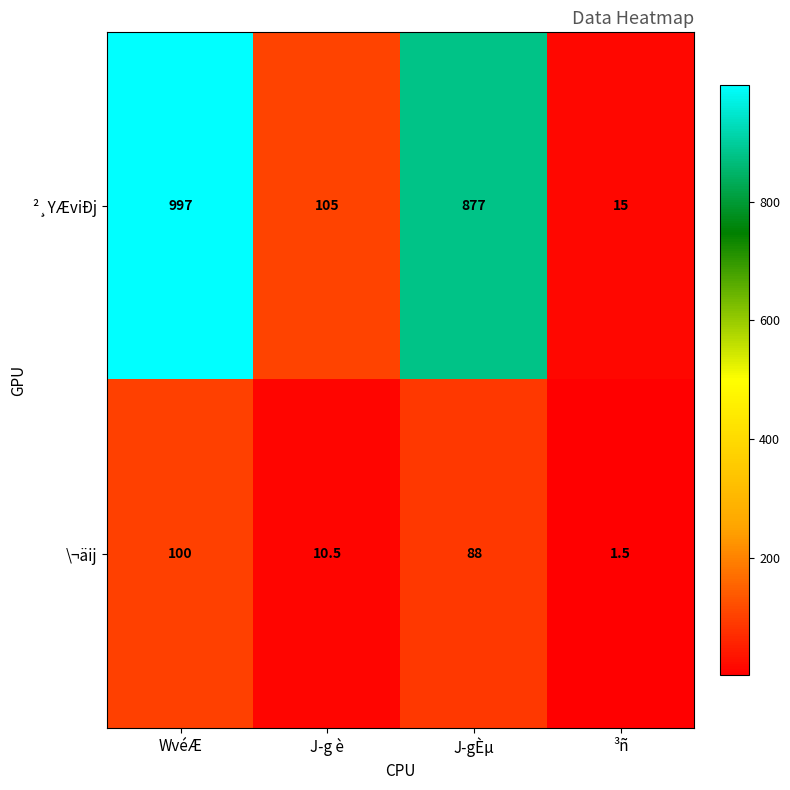

Where does the ²¸YÆviÐj series first go above 877?

WvéÆ